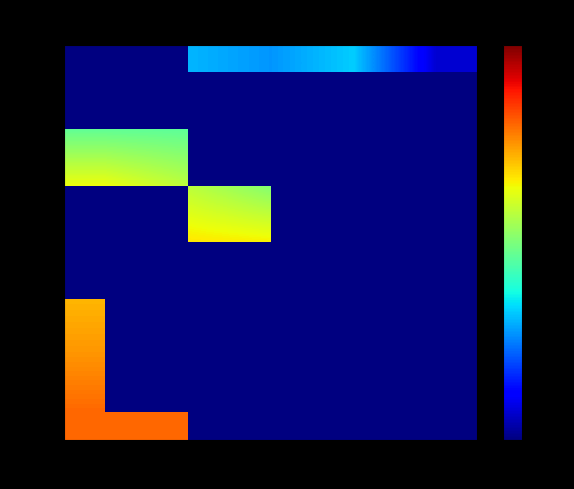

Which category has the lowest value across all series?

25-29